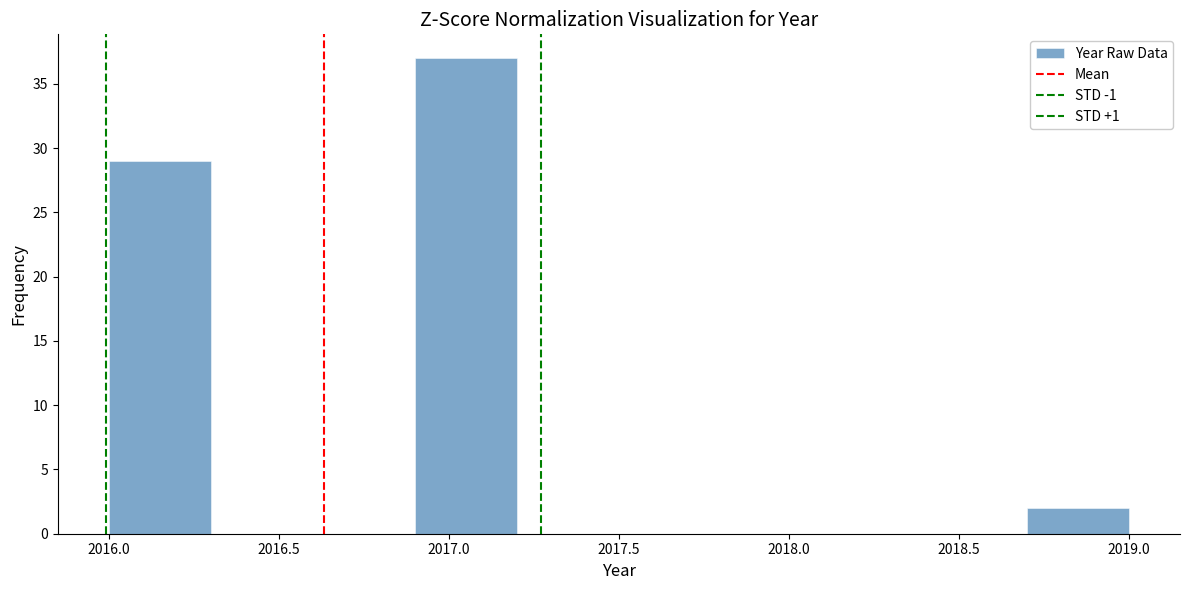

Which range on the x-axis has the tallest bar?

2016.9 to 2017.2